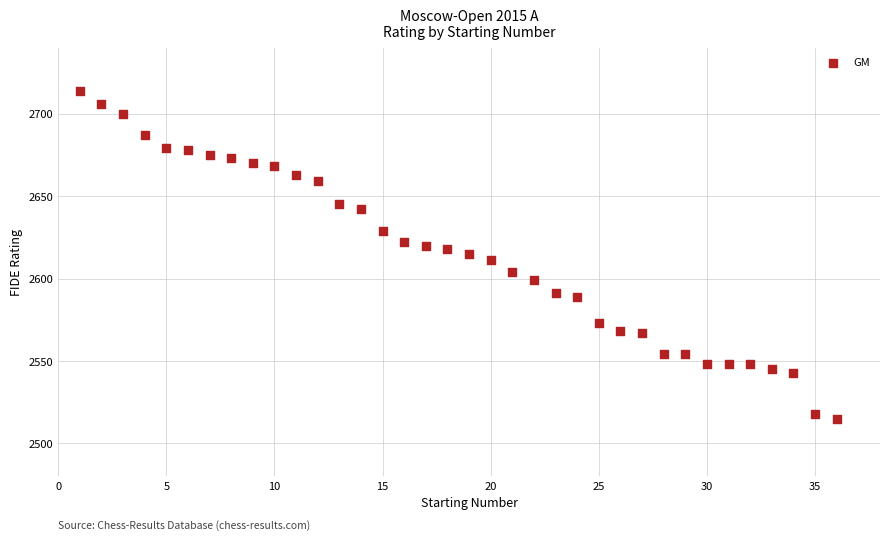

What is the range of X values (max minus min)?

35